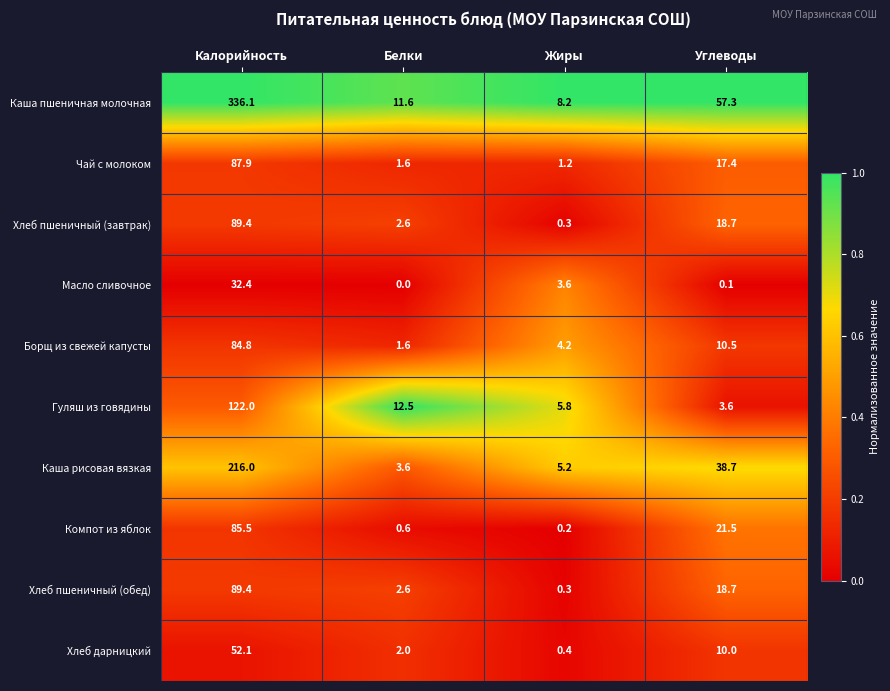

Is the value of Борщ из свежей капусты at Жиры greater than the value of Хлеб дарницкий at Углеводы?

No